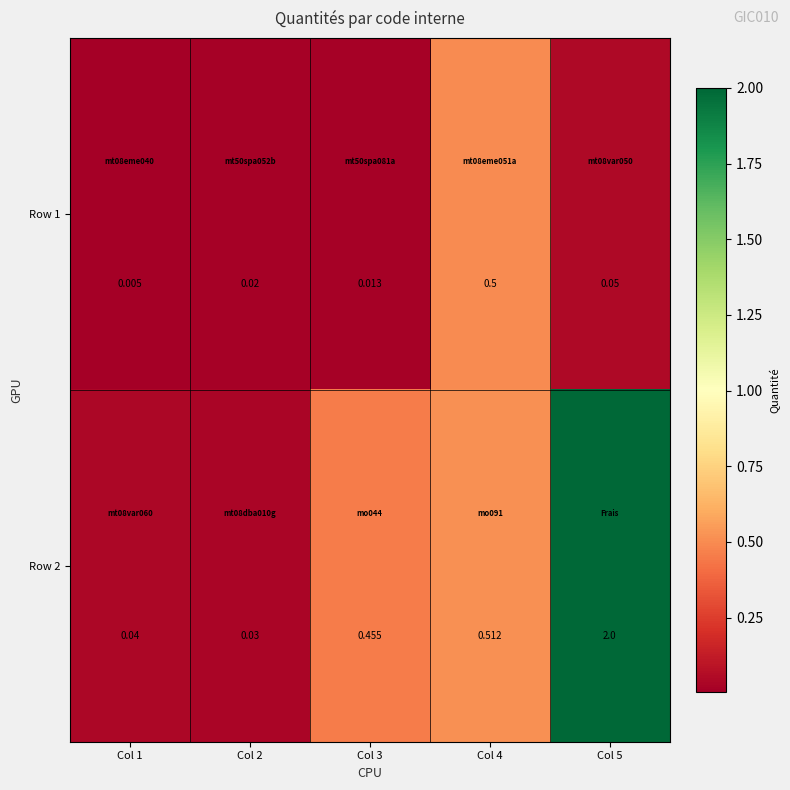

Is the value of Row 2 at Col 2 greater than the value of Row 1 at Col 3?

Yes